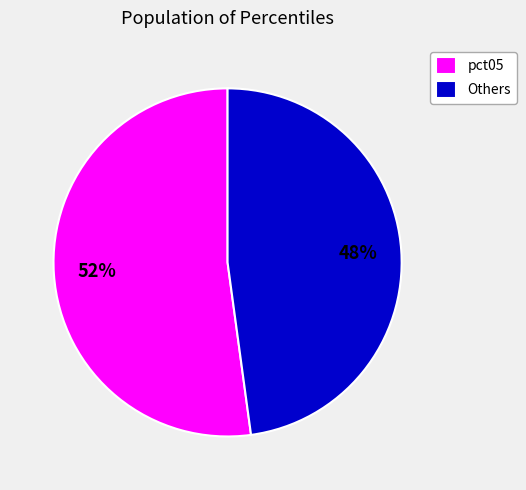

Count the number of slices in the pie.

2